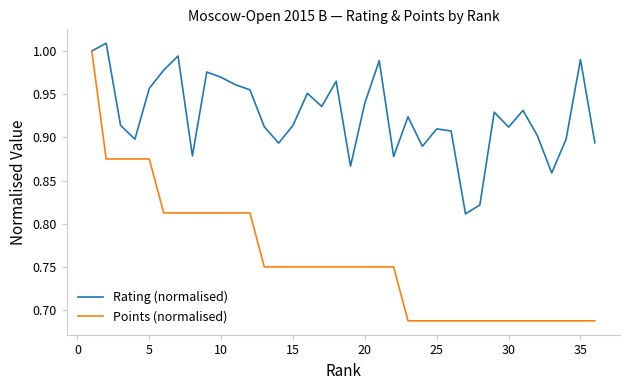

Which series has the largest range (max minus min)?

Points (normalised)